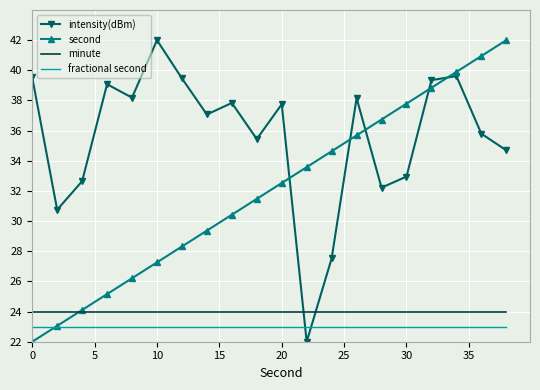

Which series has the largest total across all categories?

intensity(dBm)